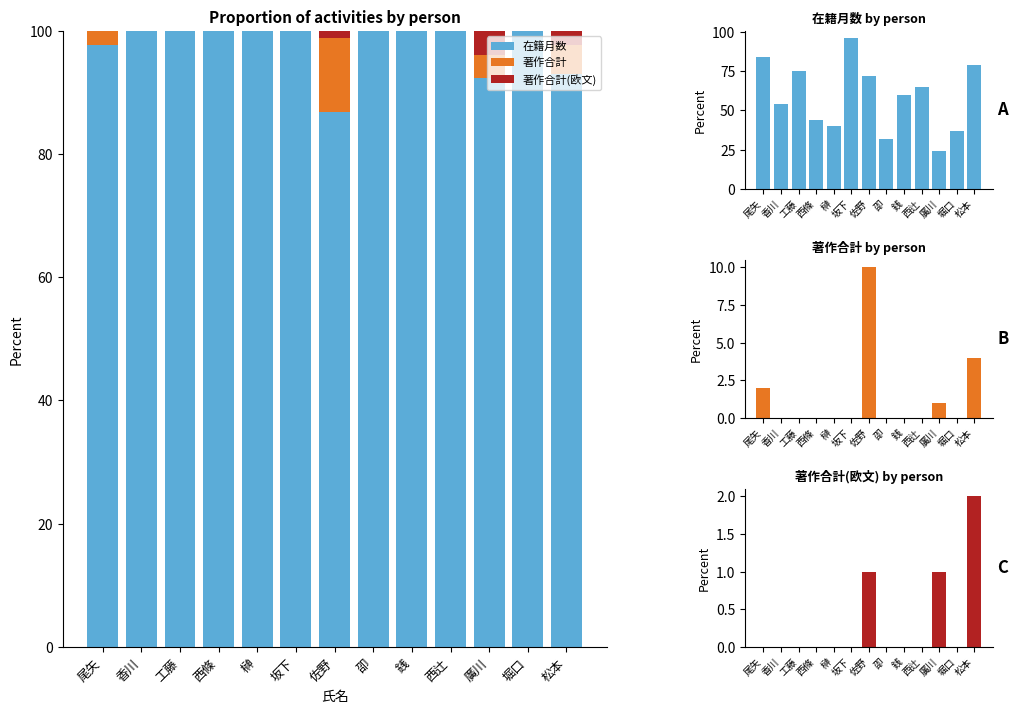

Does the chart contain stacked bars?

No